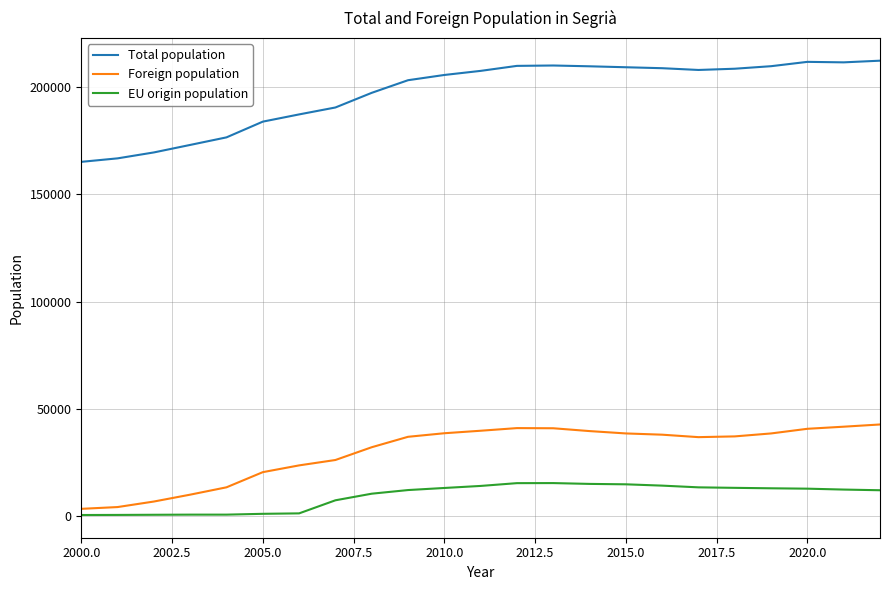

Which series has the largest total across all categories?

Total population